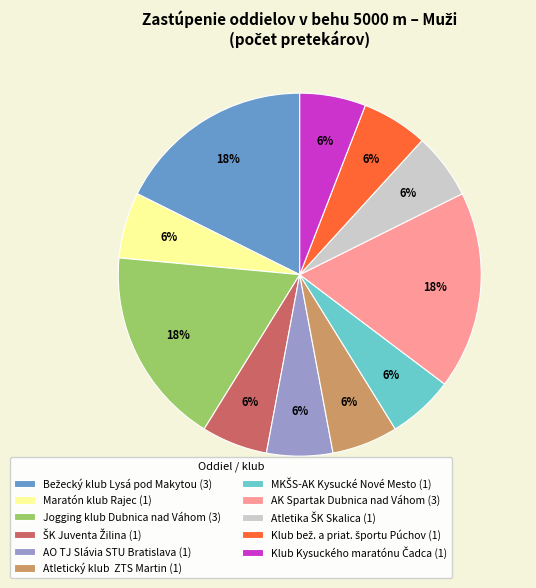

Is the sum of AK Spartak Dubnica nad Váhom and Maratón klub Rajec greater than half?

No